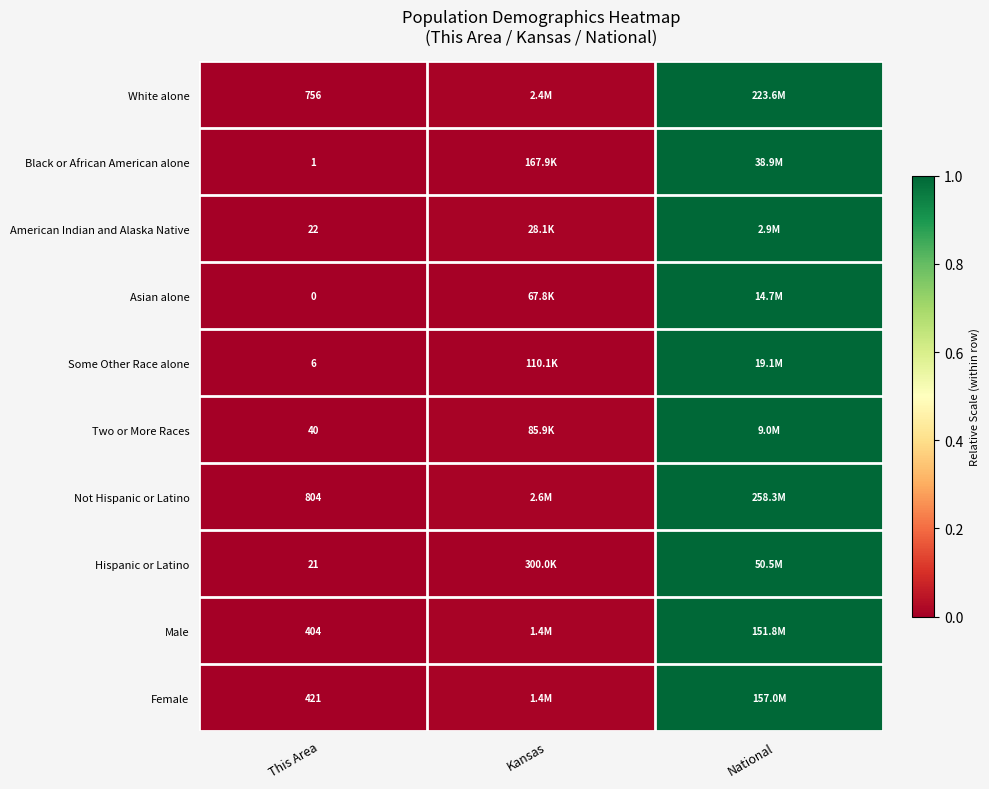

At which category is the sum across all series the highest?

National